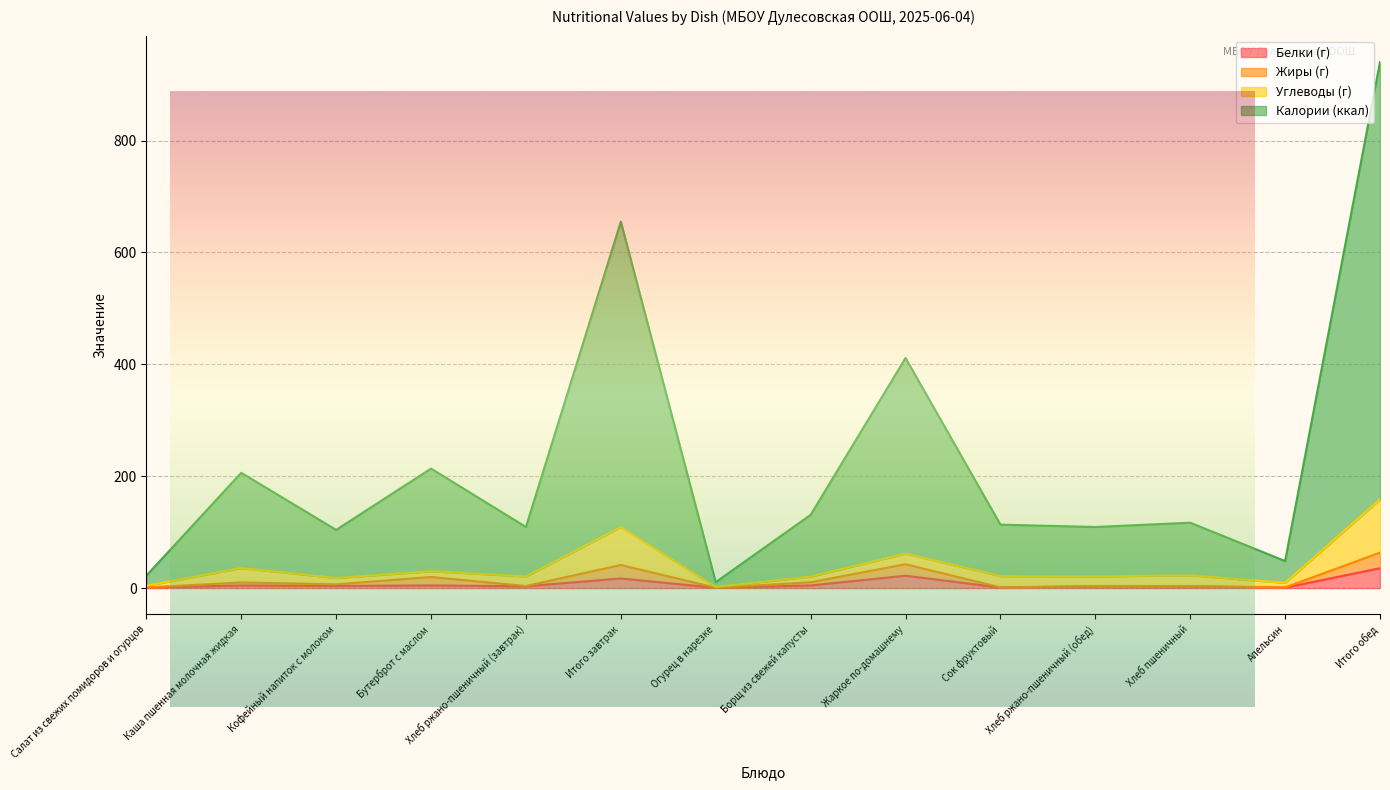

At which category is the sum across all series the highest?

Итого обед